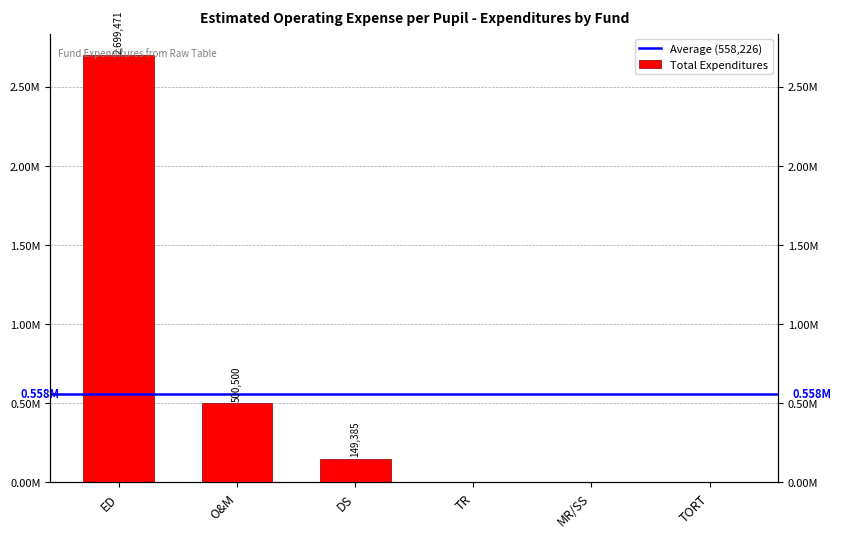

What is the change in value from DS to MR/SS?

-149385